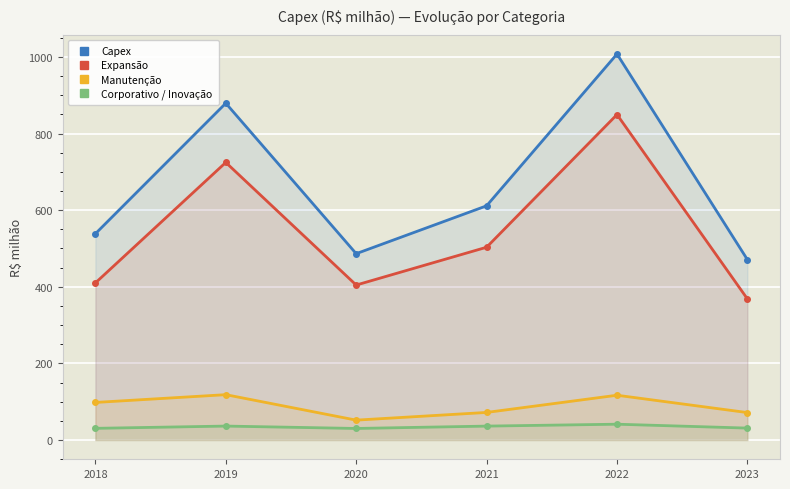

What is the smallest value displayed?

30.1